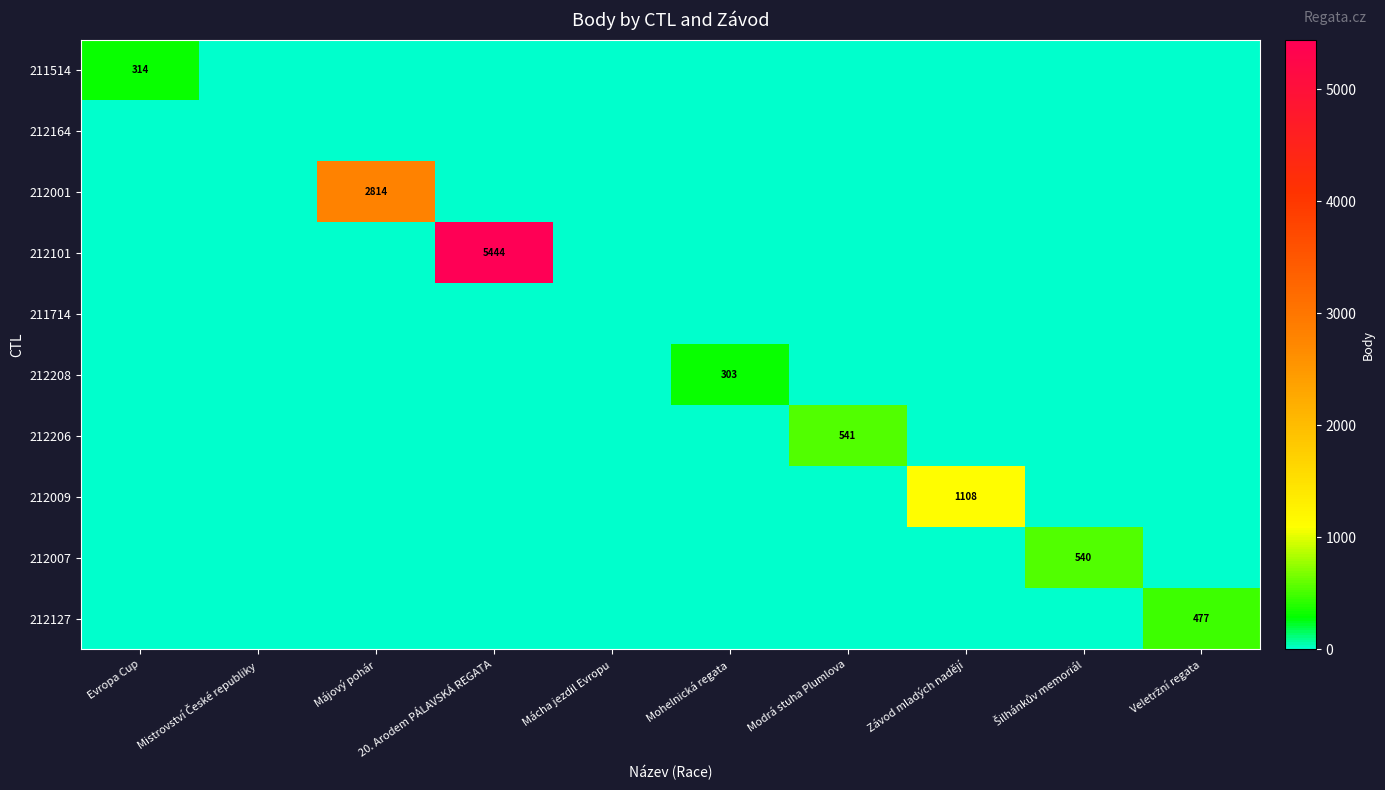

The 211514 series shows 314 at Evropa Cup. True or false?

True